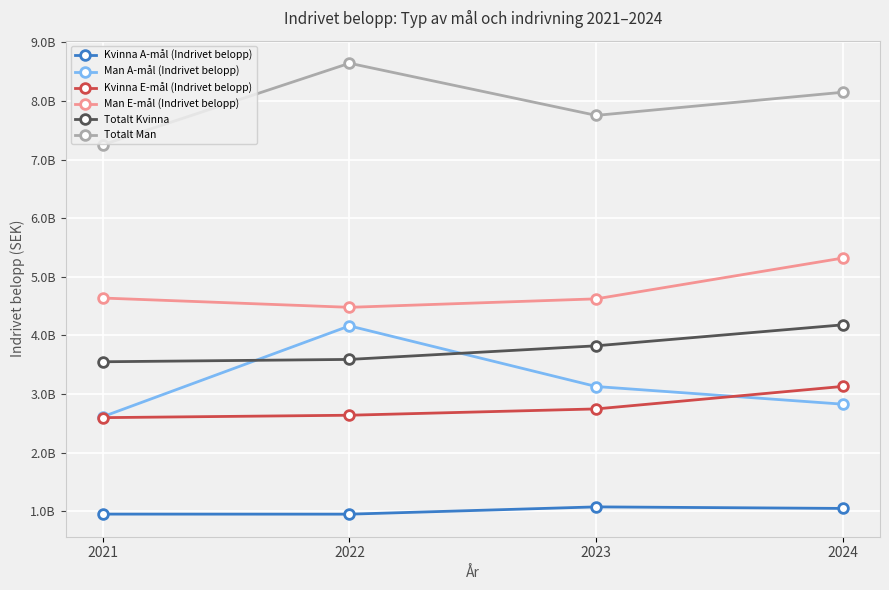

Is it true that Kvinna E-mål (Indrivet belopp) equals 688752163 at 2023?

False